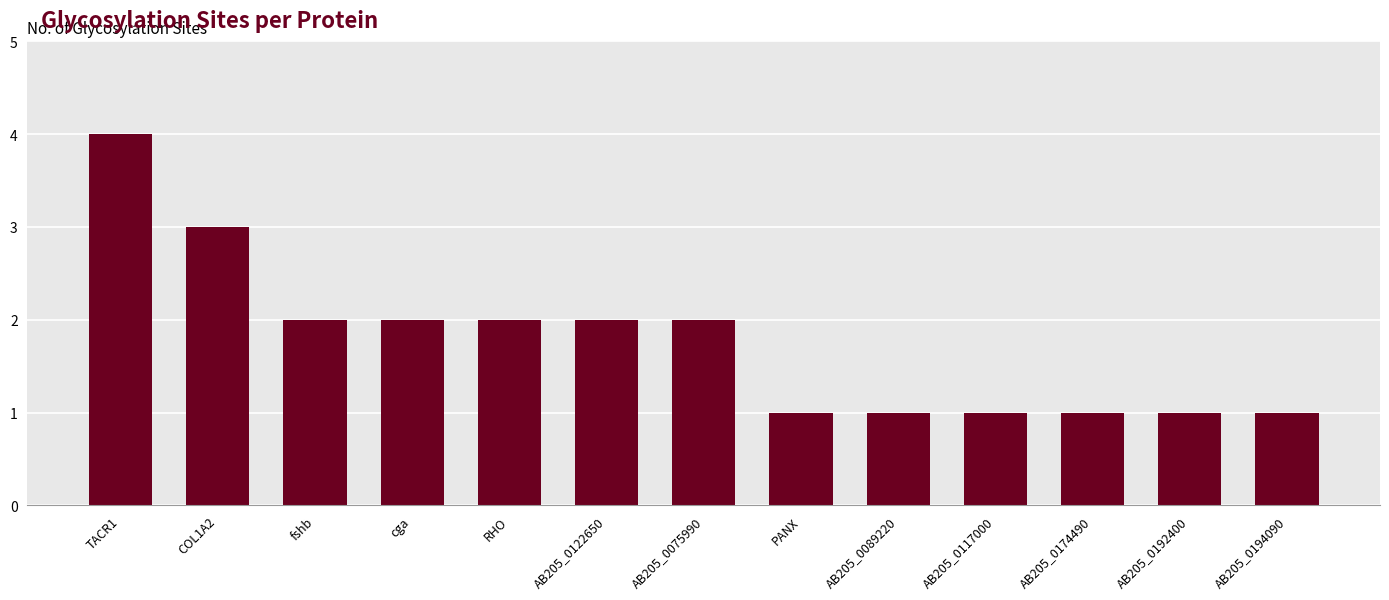

Where does the data first go above 2?

TACR1